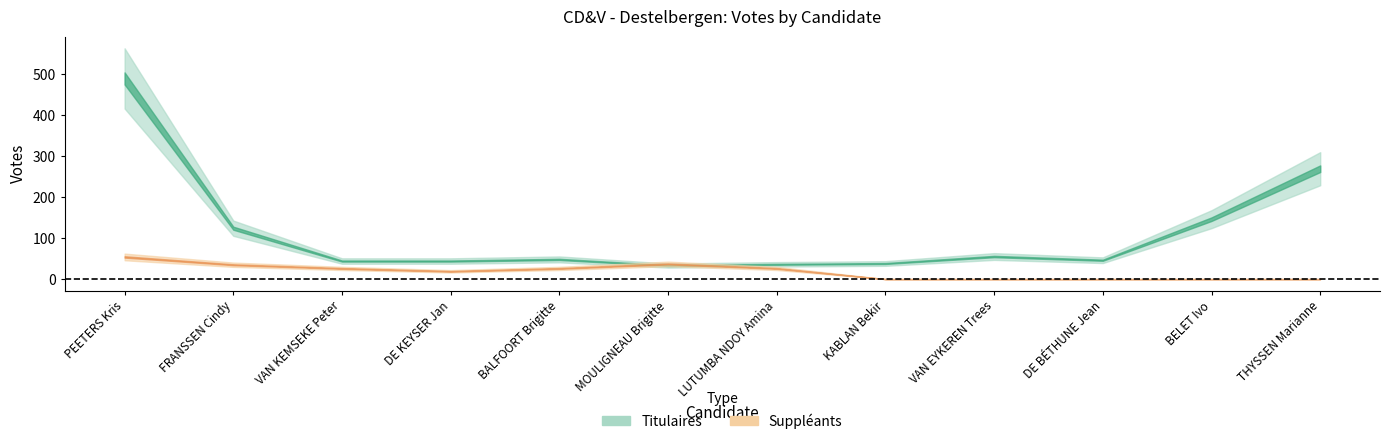

Rank the series by their maximum value, from lowest to highest.

Suppléants, Titulaires